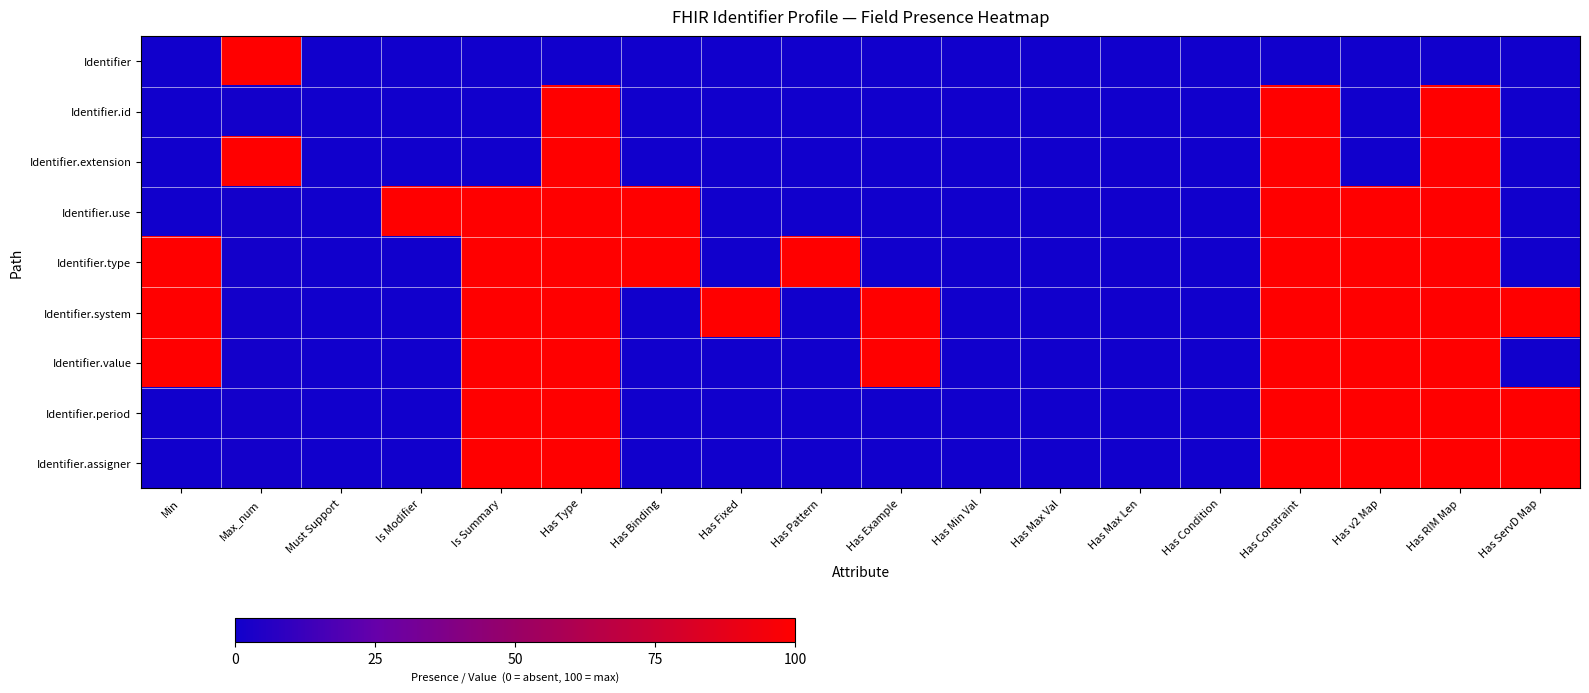

Which has a higher value, Max_num or Has Min Val?

Max_num